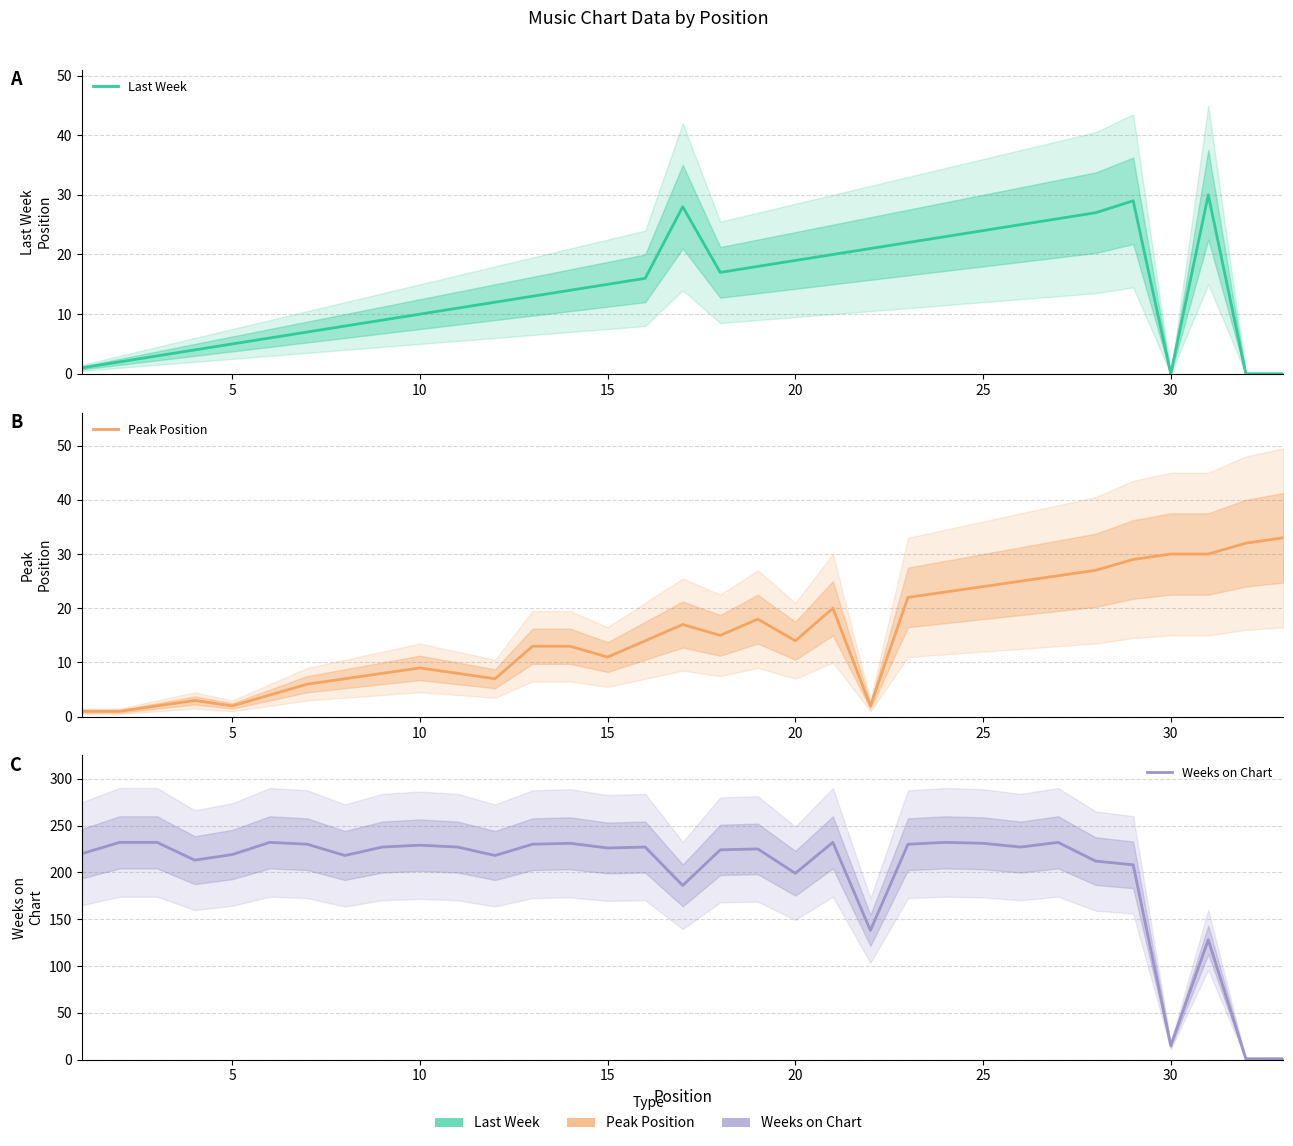

At which label is Last Week closest to 15?

14